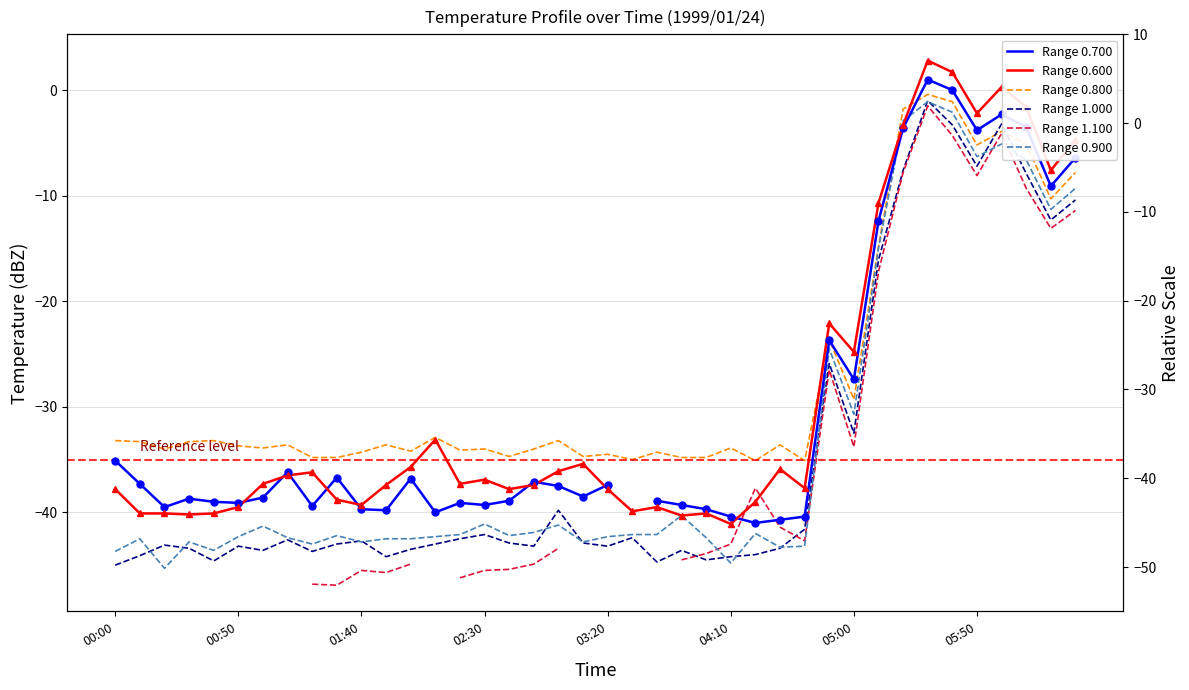

The value of Range 1.100 at 8 is -46.8. True or false?

True